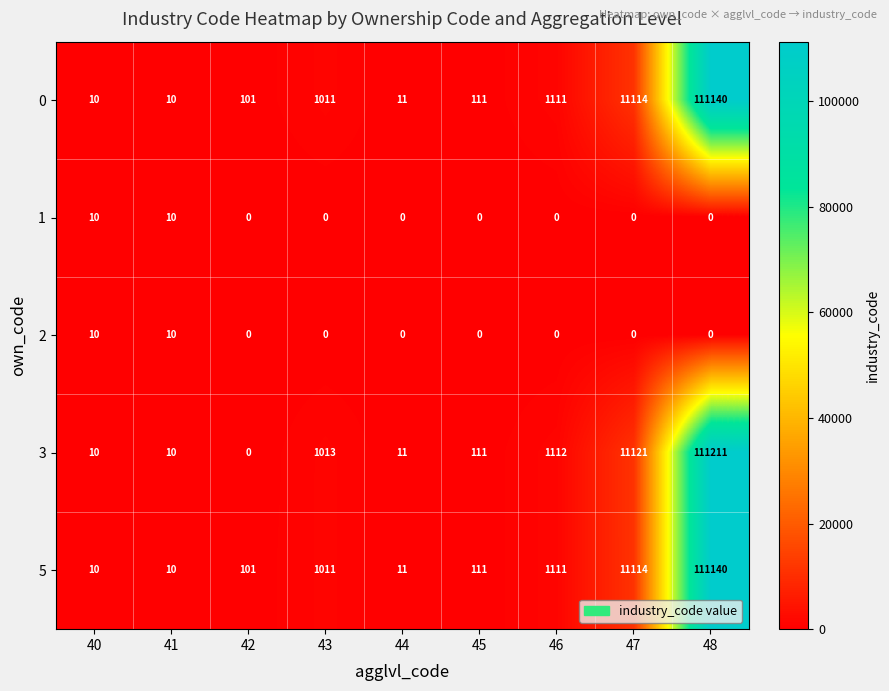

Read the 3 value at 41, to the nearest 10.

10